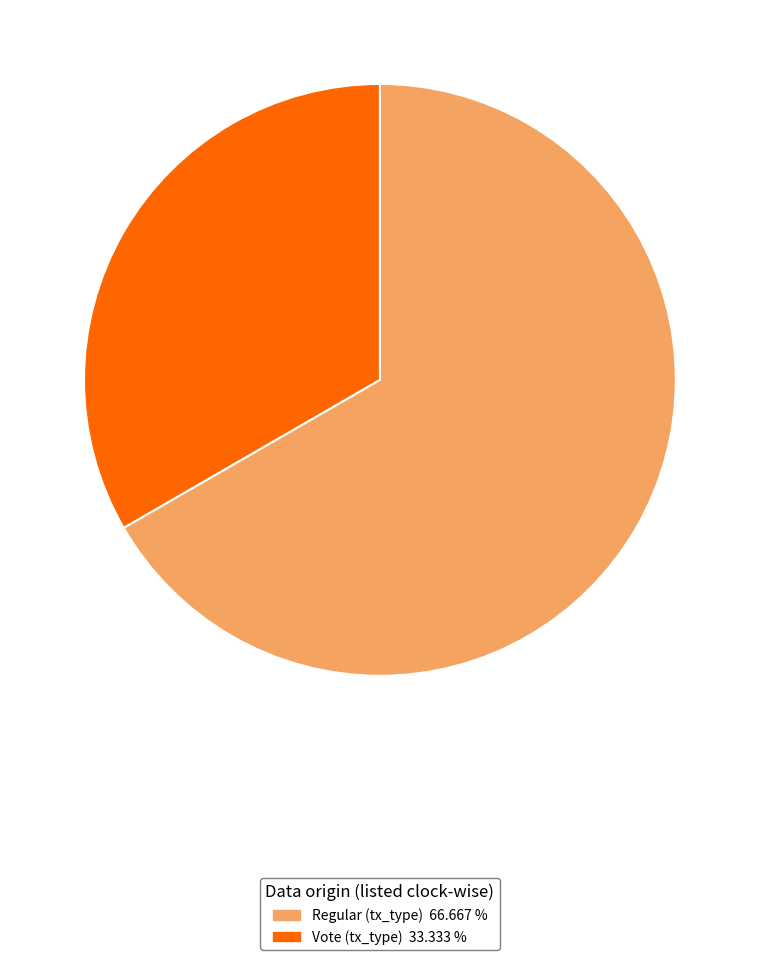

True or false: Vote (tx_type) accounts for 33% of the total.

True